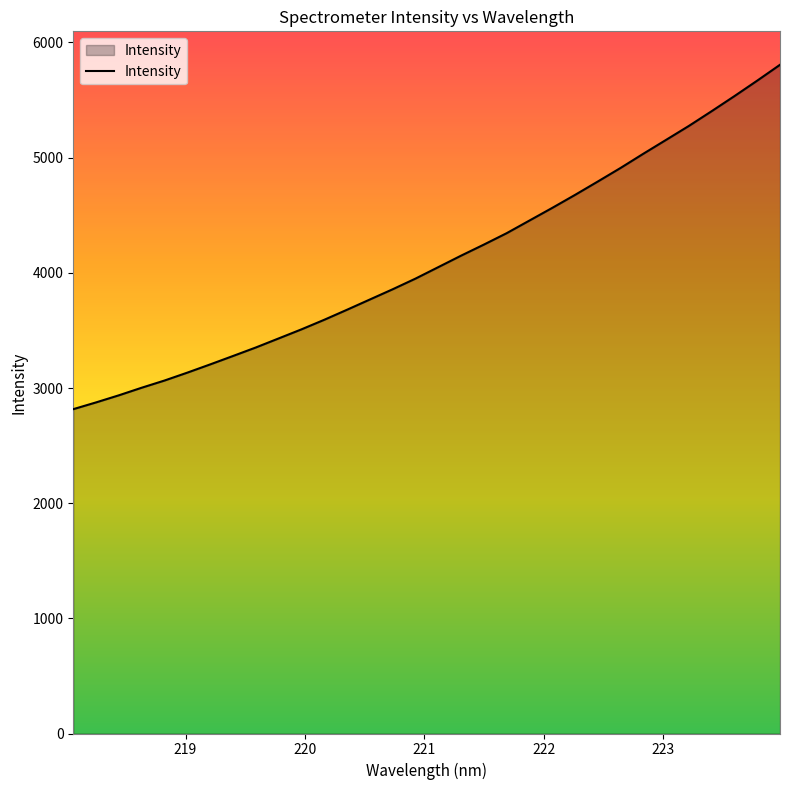

What is the minimum value shown in the chart?

2816.2